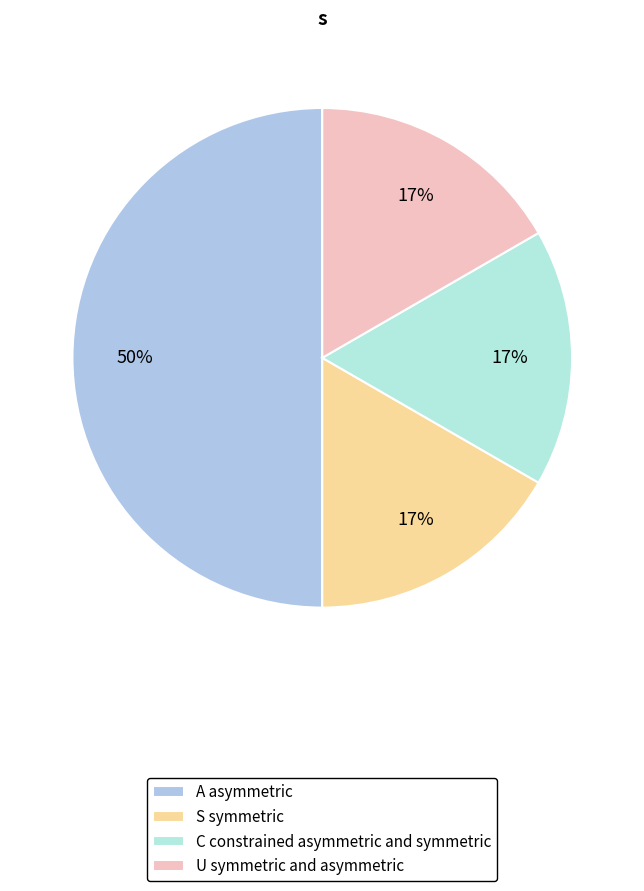

Which category has the biggest portion of the pie?

A asymmetric